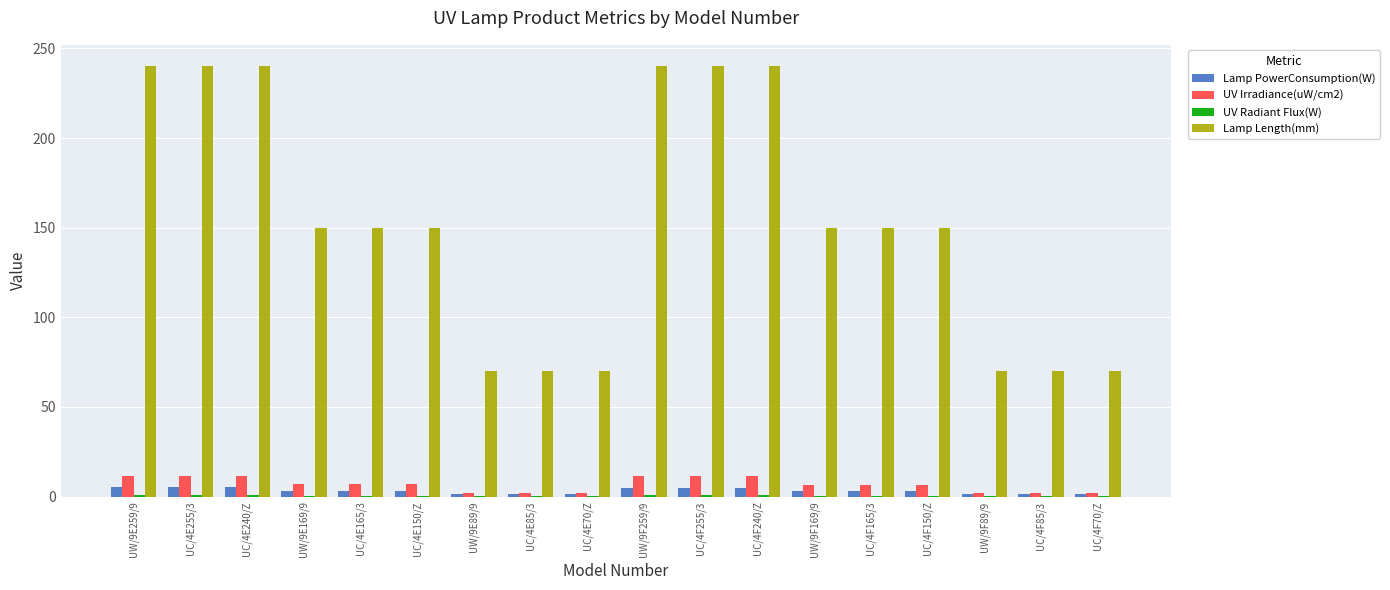

Are the bars grouped side by side (vs. stacked)?

Yes